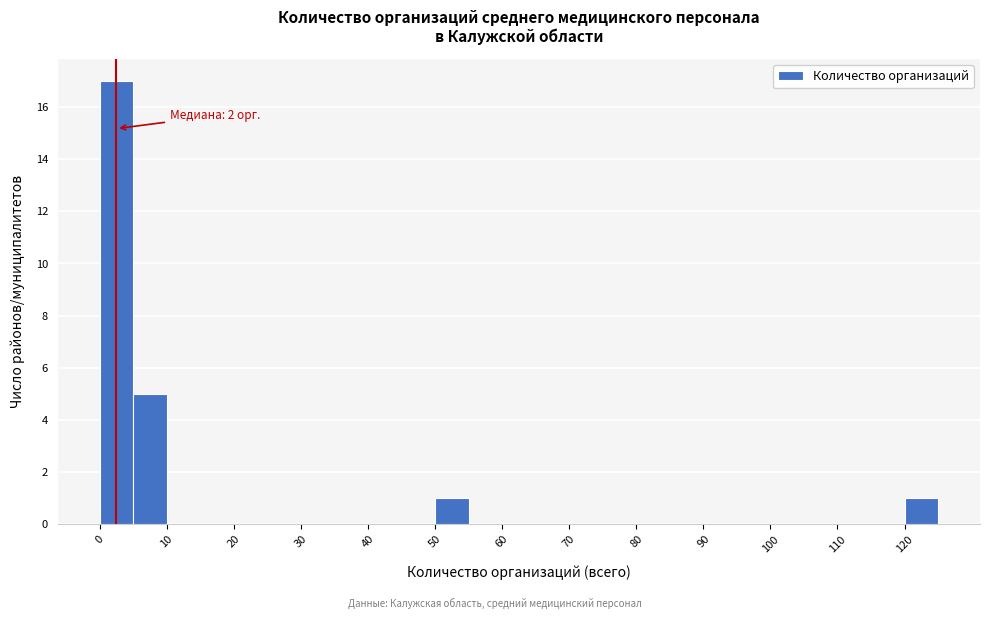

Which range on the x-axis has the tallest bar?

0 to 5